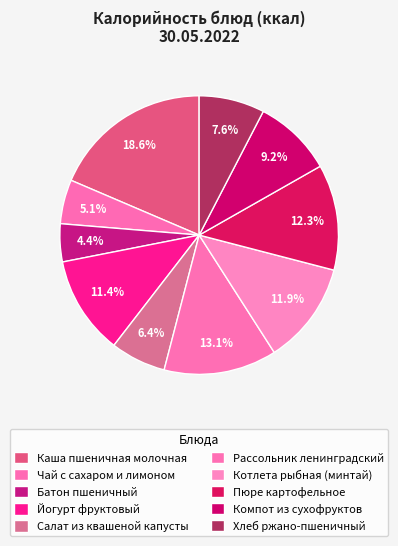

Rank the categories by value from lowest to highest.

Батон пшеничный, Чай с сахаром и лимоном, Салат из квашеной капусты, Хлеб ржано-пшеничный, Компот из сухофруктов, Йогурт фруктовый, Котлета рыбная (минтай), Пюре картофельное, Рассольник ленинградский, Каша пшеничная молочная